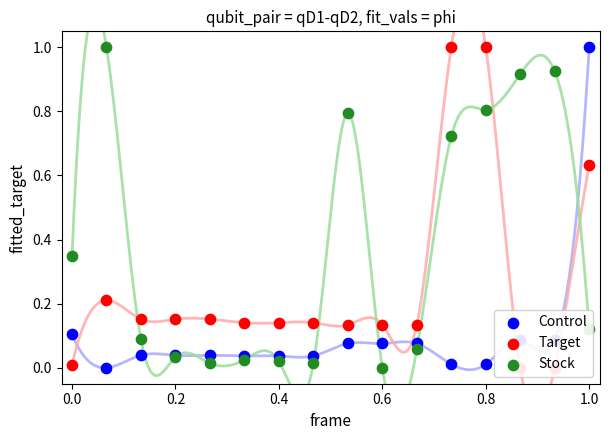

At how many categories does at least one series exceed 0?

16